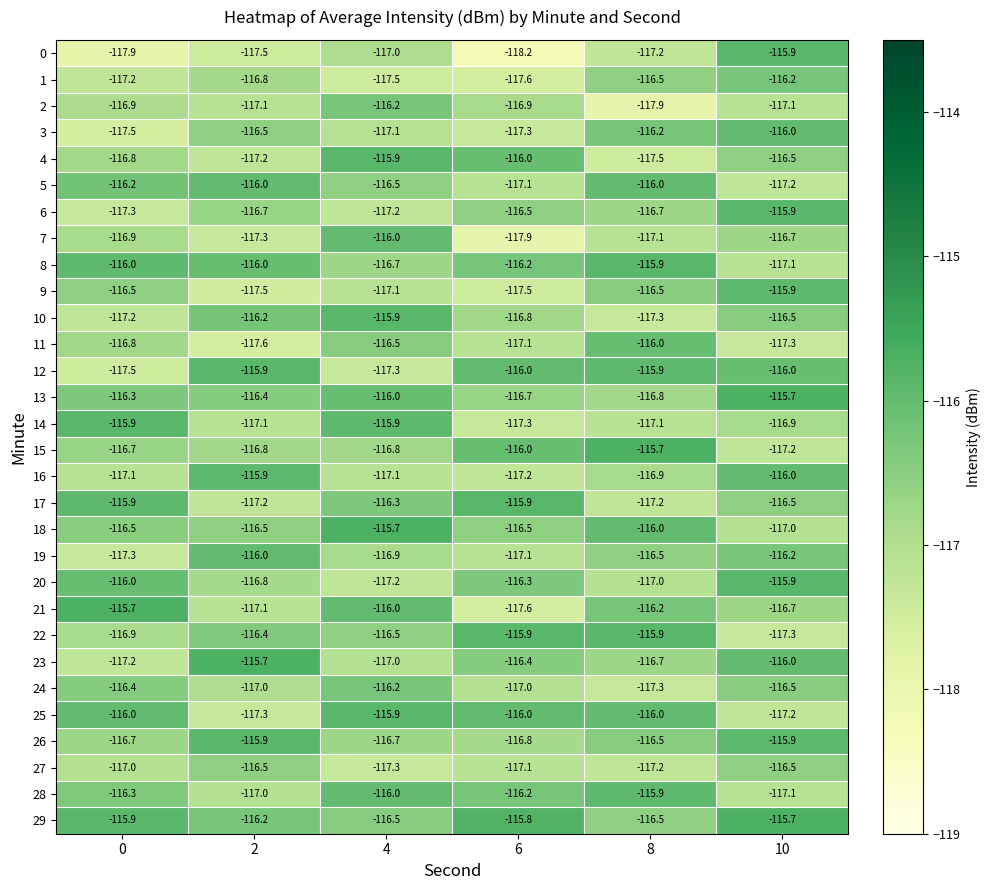

What is the maximum value shown in the chart?

-115.7